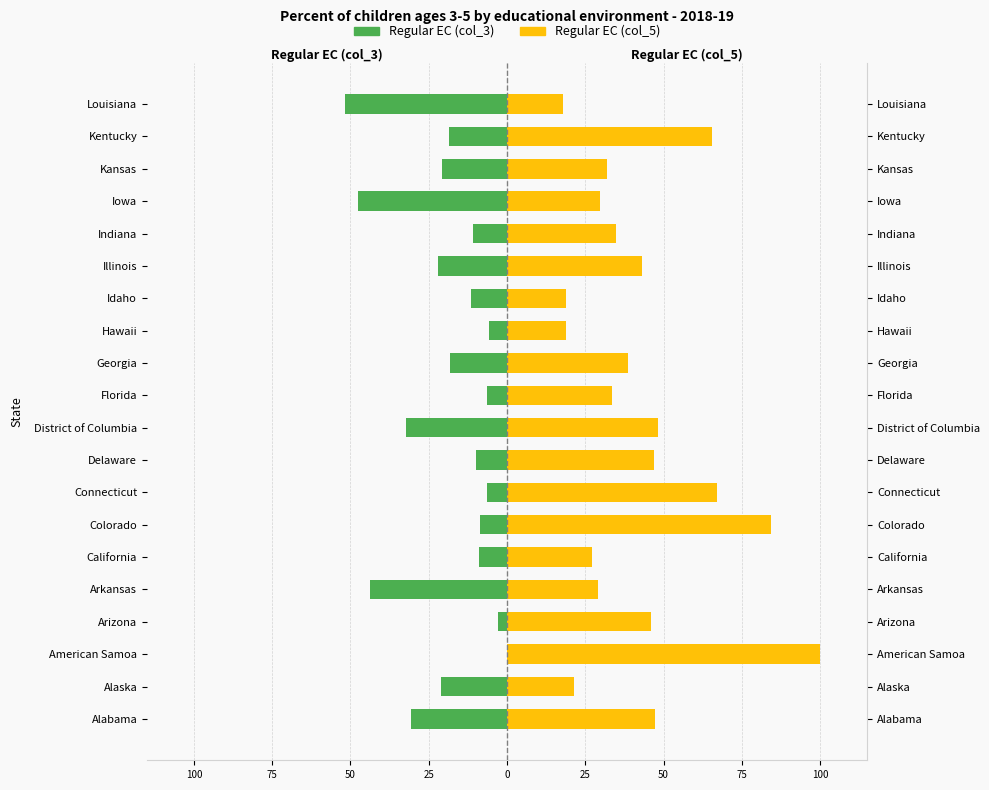

Rank the series by their average value, from lowest to highest.

Attend regular early childhood program (col_3), Attend regular early childhood program (col_5)